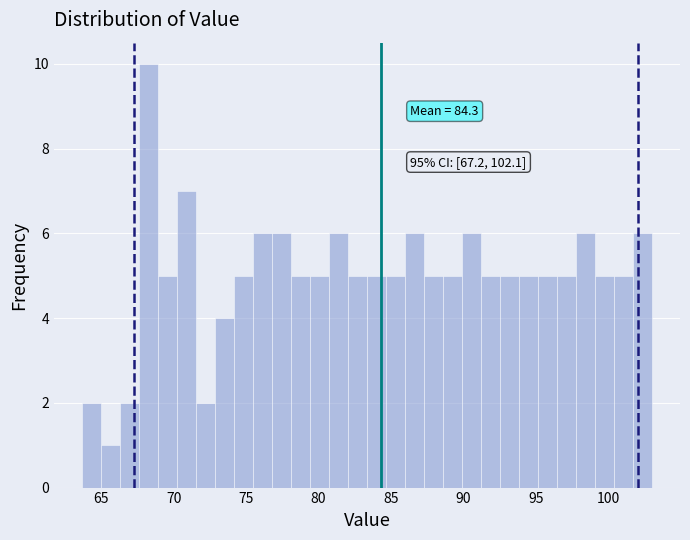

Around what value on the x-axis is the tallest bar? Give the approximate position of its centre, as read against the axis.

68.5